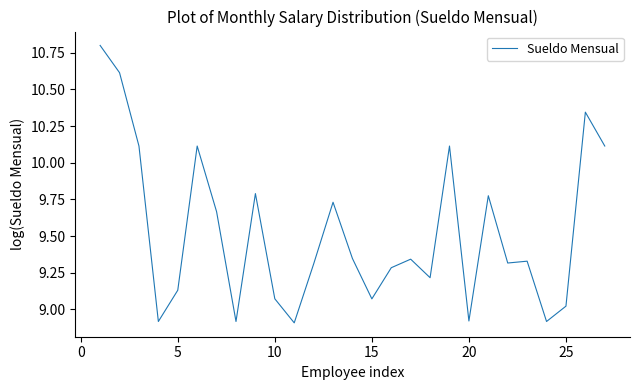

What is the greatest value displayed?

10.8